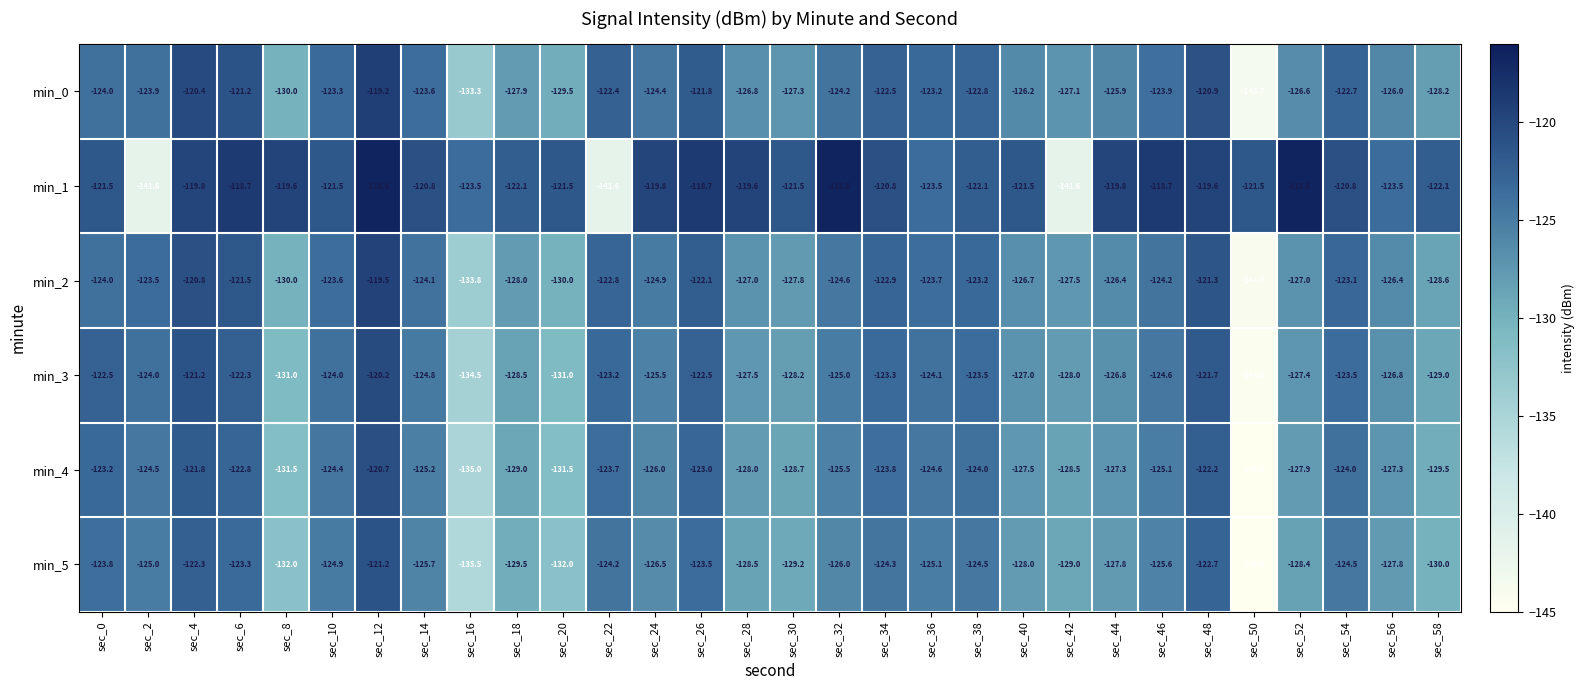

What is the average value of the min_0 series?

-125.4